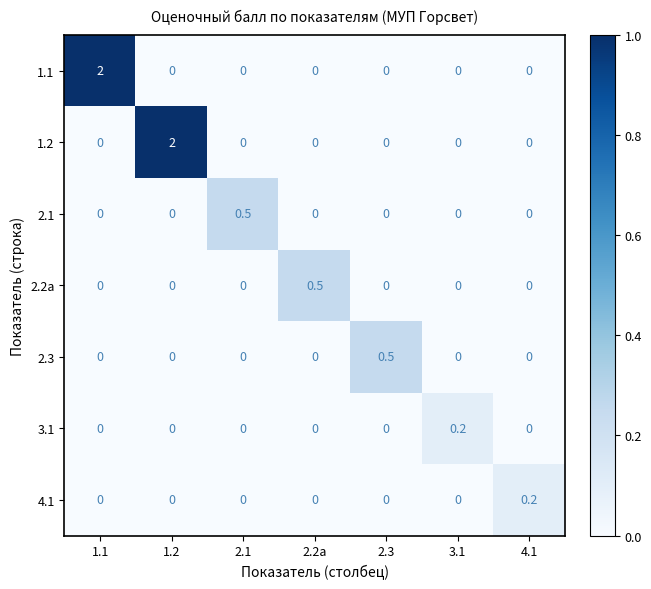

What is the difference between the maximum and minimum values in the 2.3 series?

0.5